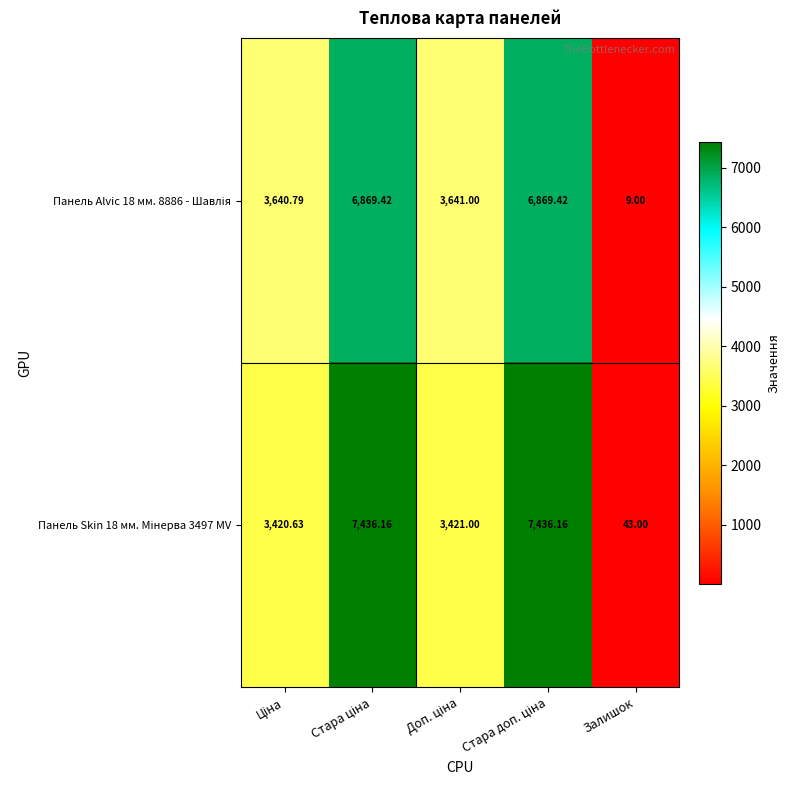

At which category is the sum across all series the highest?

Стара ціна